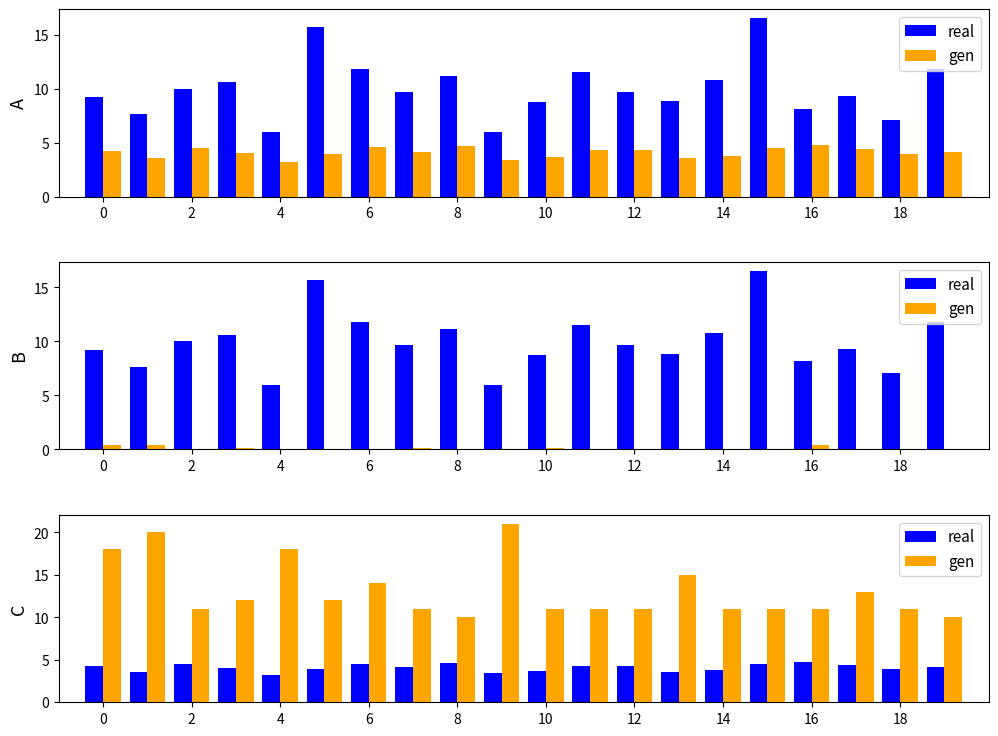

What is the value of the real bar at the 17th from the left?

4.7